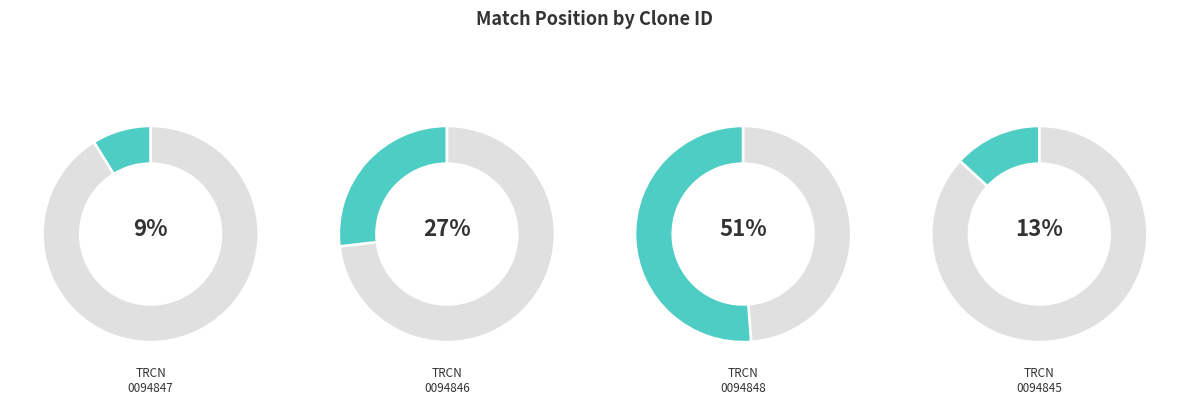

What percentage is the TRCN0000094845 slice, to the nearest percent?

13%